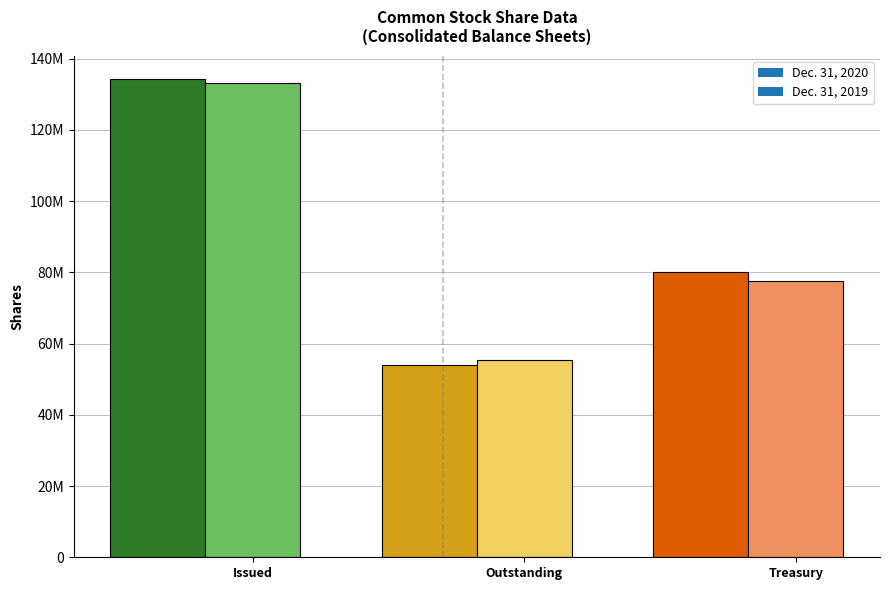

At how many categories does at least one series exceed 133407692?

1